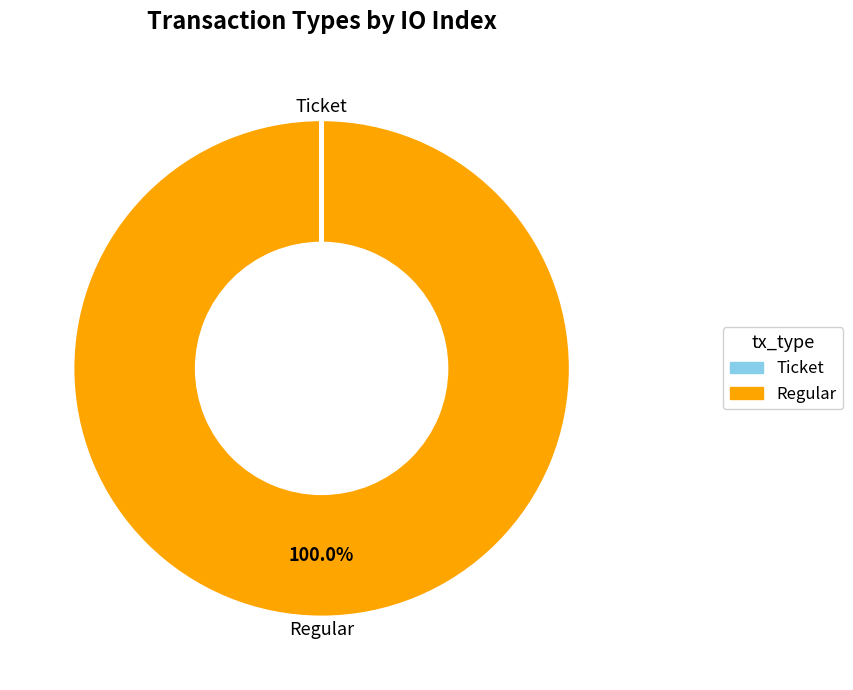

What is the largest slice in the pie chart?

Regular